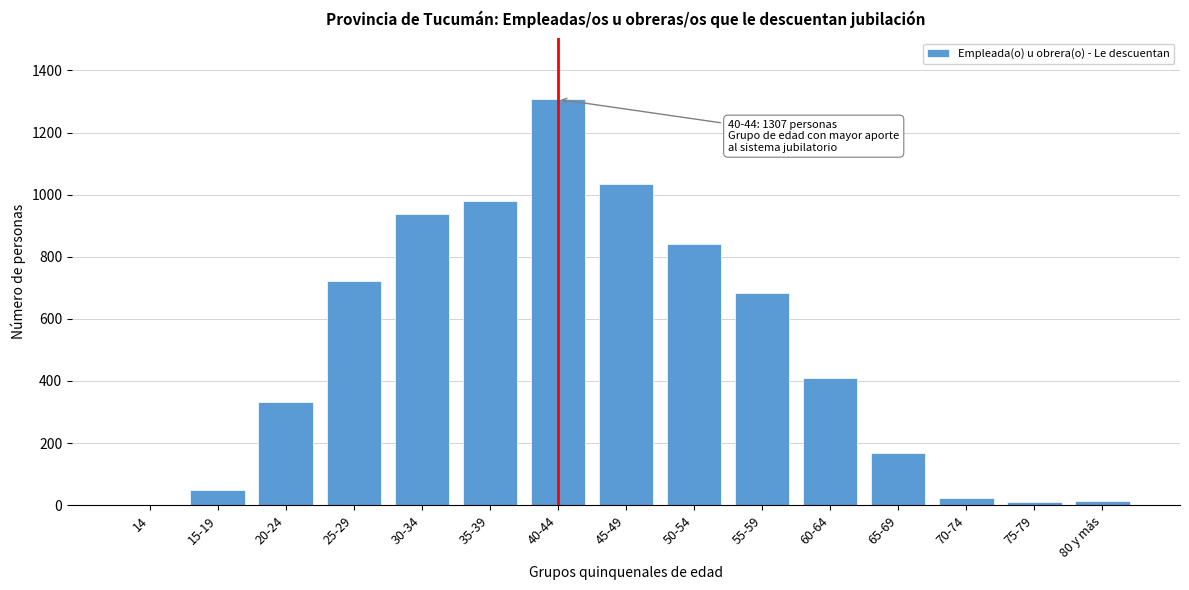

At which category does the chart reach its peak across all series?

40-44